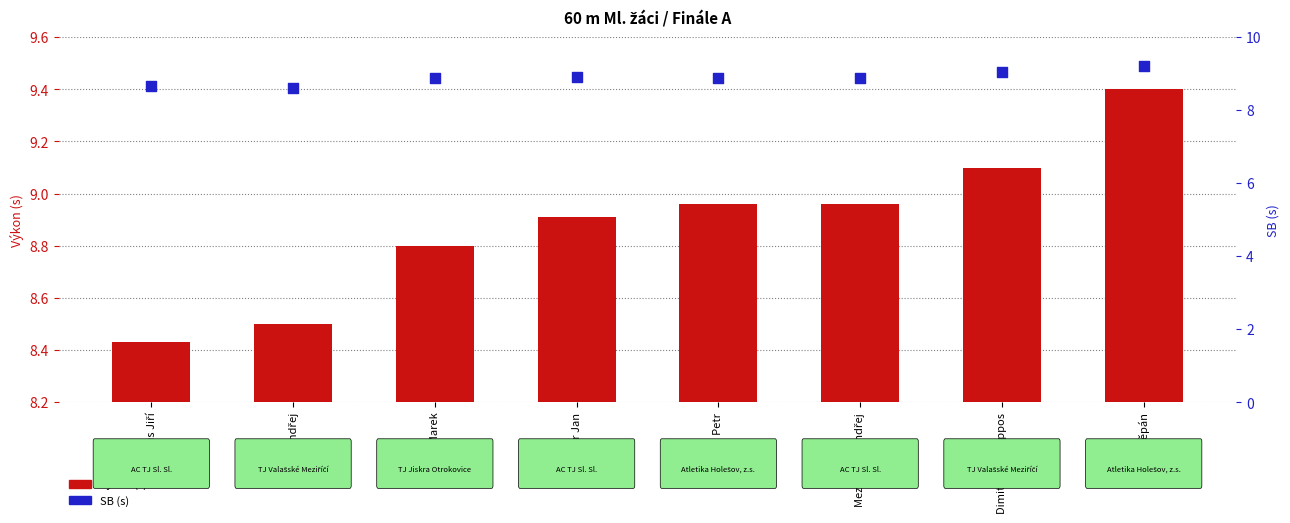

Which series has the widest spread of Y values?

Výkon (s)